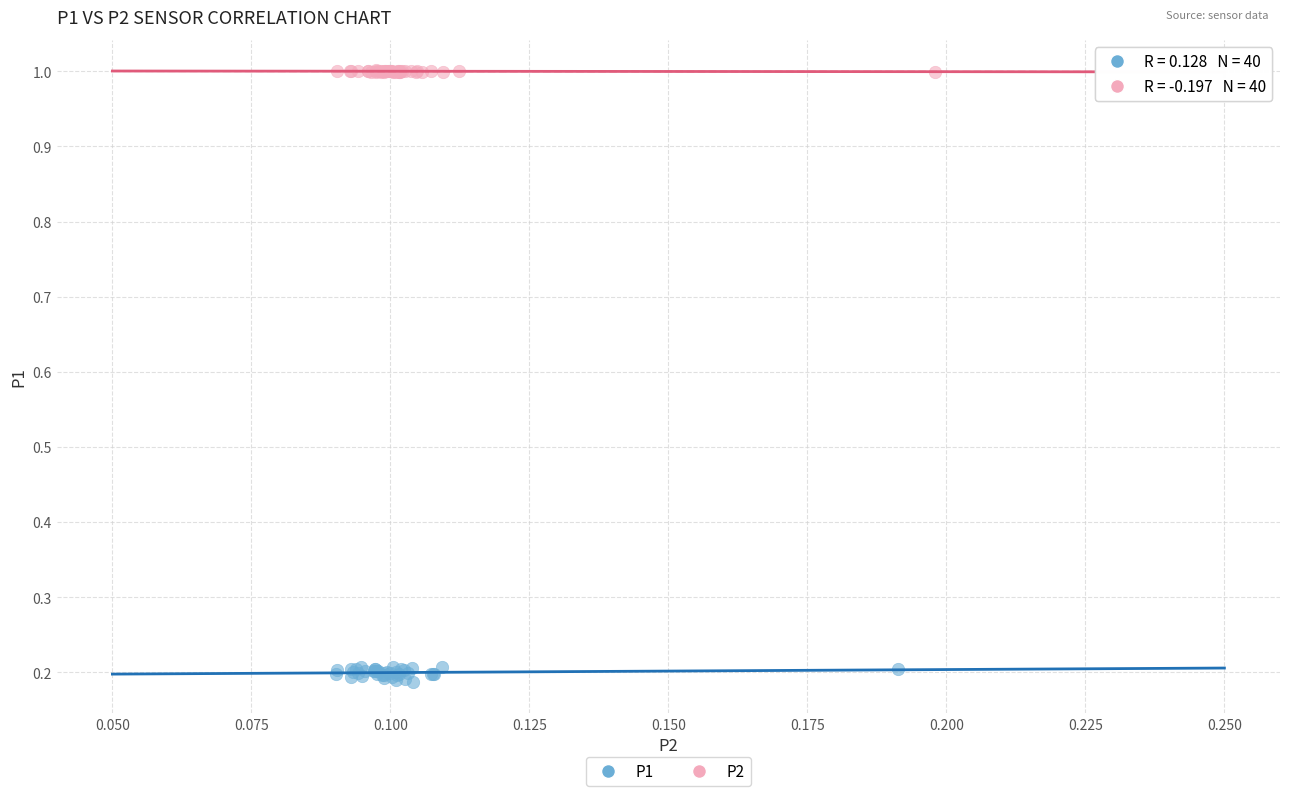

Which series reaches the minimum Y coordinate?

P1